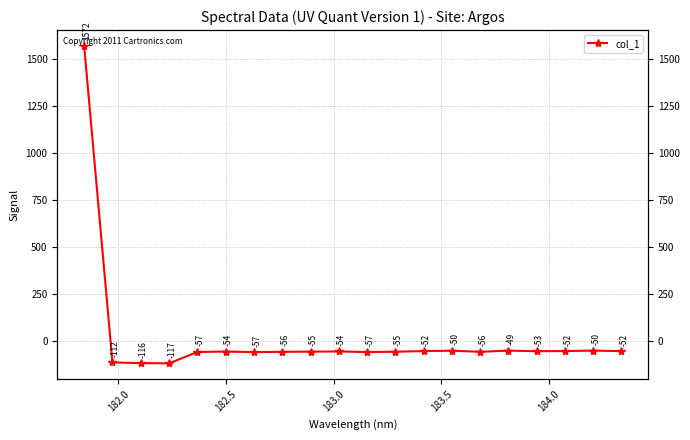

Is this an area chart (filled region under the line)?

No